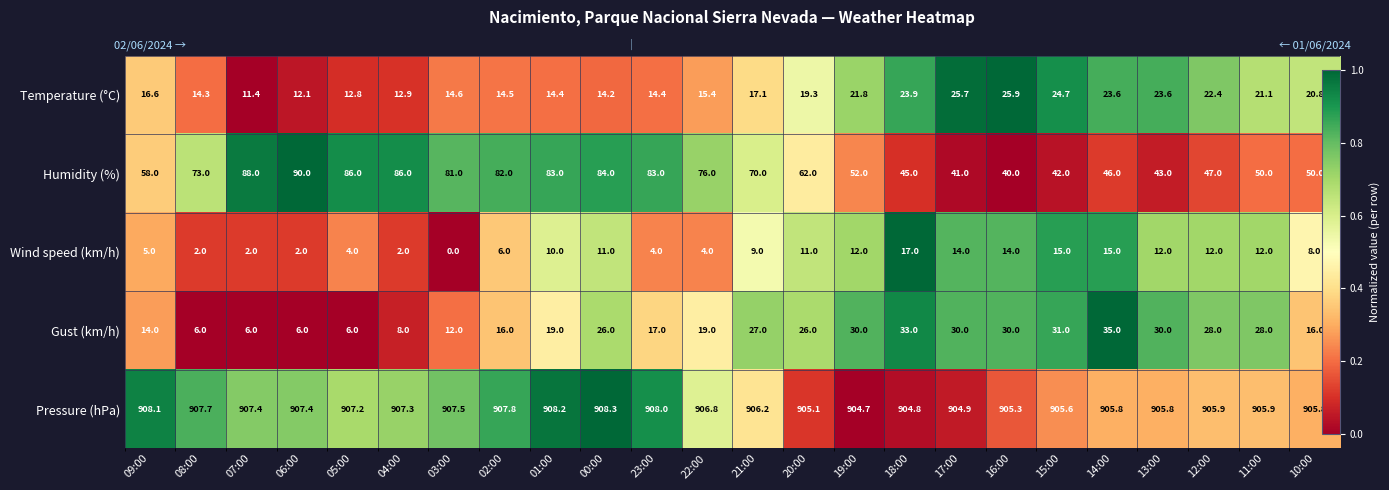

Rank the series at 05:00 from highest to lowest value.

Humidity (%), Pressure (hPa), Wind speed (km/h), Temperature (°C), Gust (km/h)